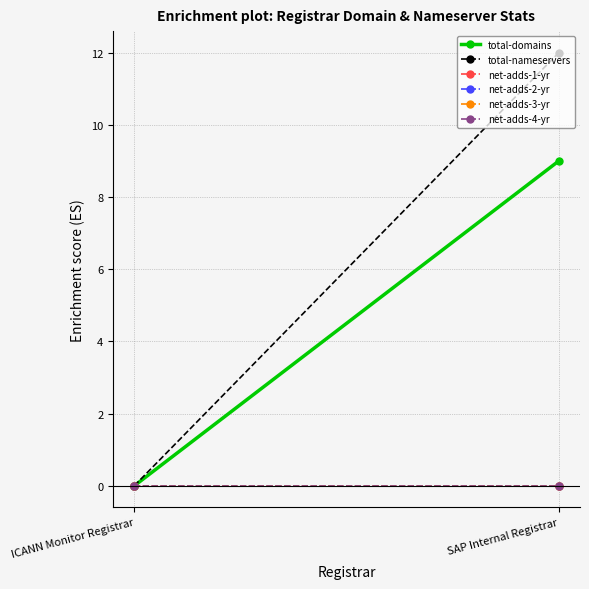

Which category has the lowest value across all series?

ICANN Monitor Registrar